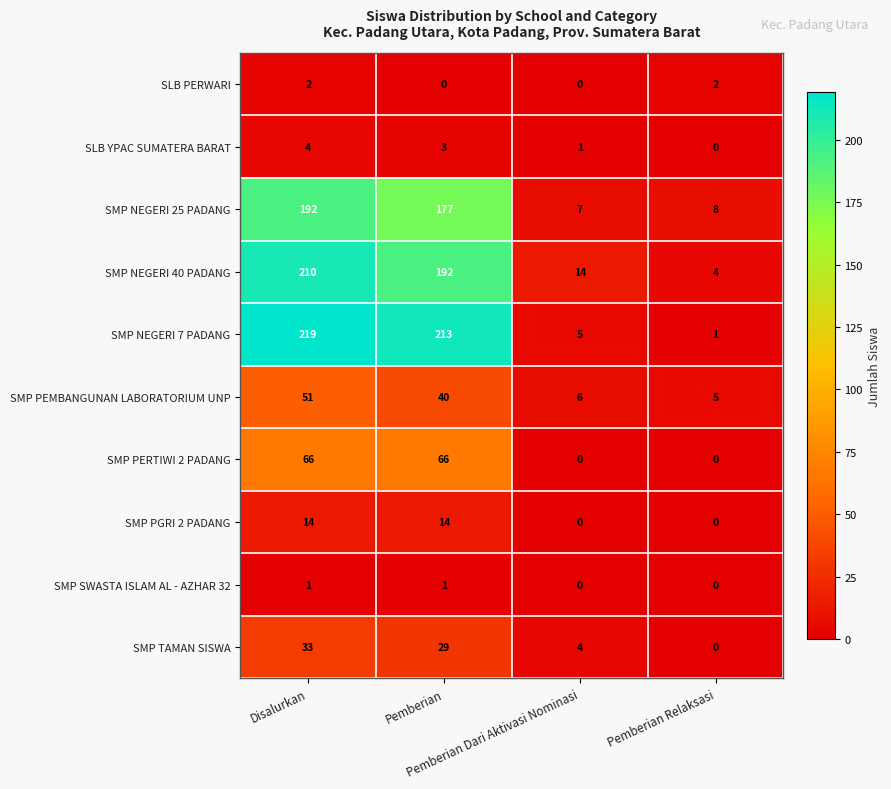

How many series are shown in this chart?

10